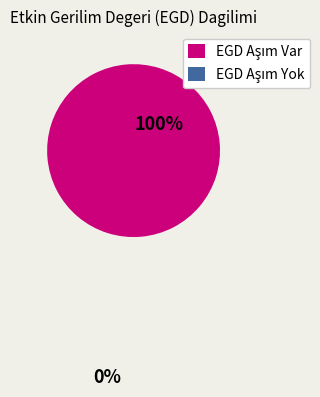

Is there any slice that represents more than half of the pie?

Yes